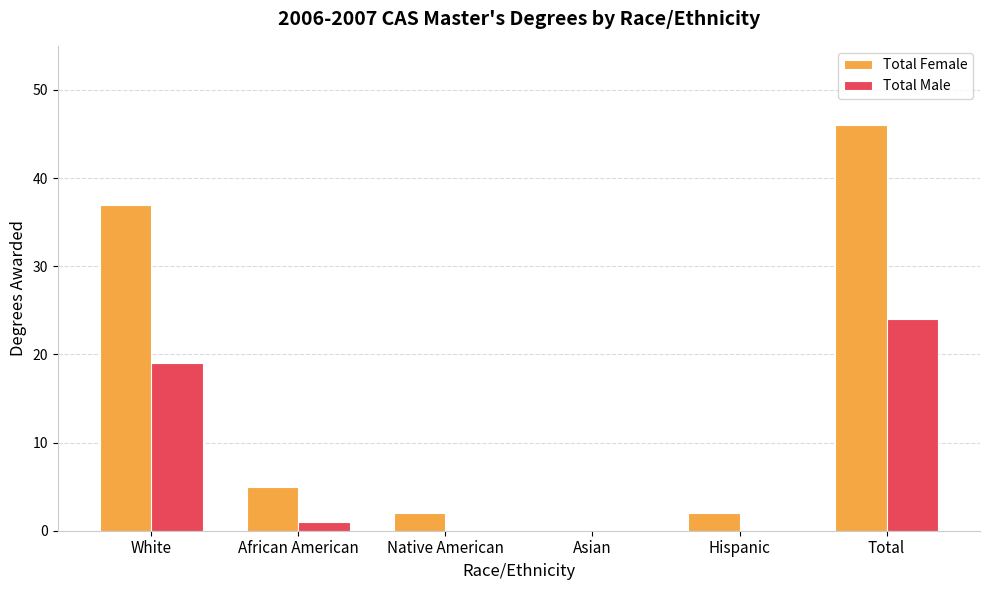

What is the maximum value shown in the chart?

46